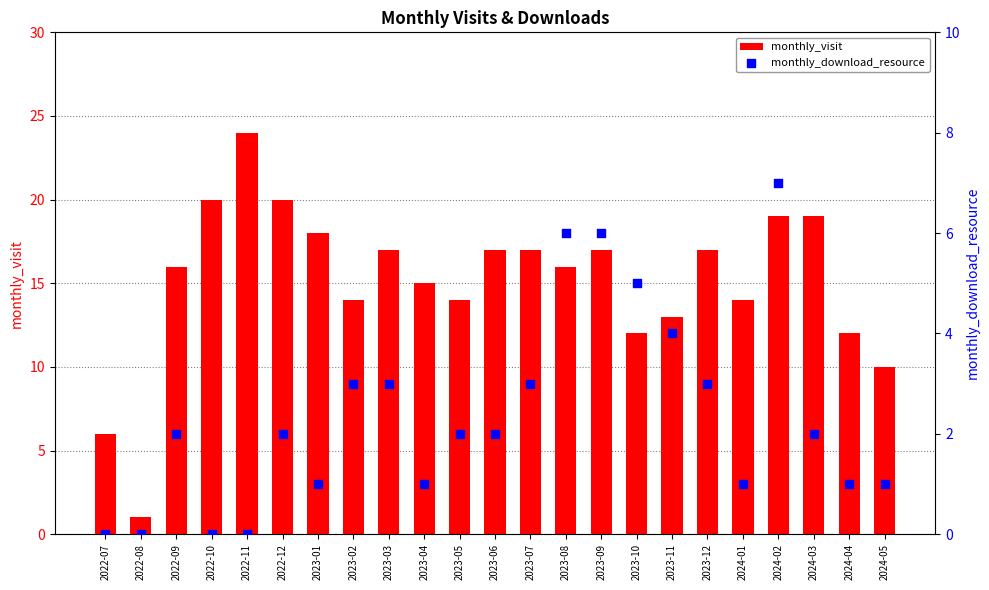

Is the value of monthly_download_resource at 2024-03 greater than the value of monthly_visit at 2023-09?

No